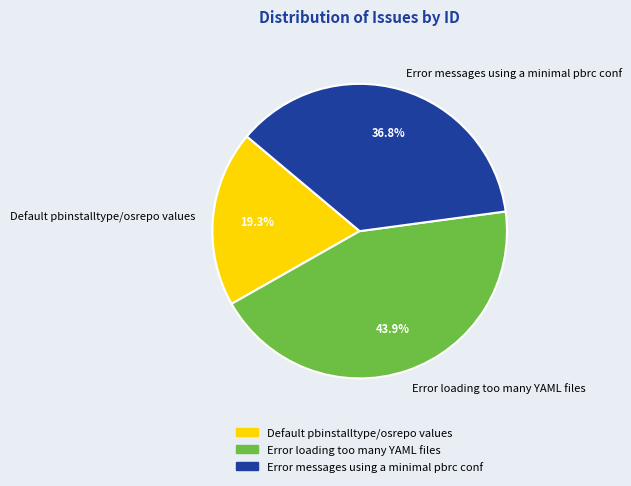

Rank the categories by value from lowest to highest.

Default pbinstalltype/osrepo values, Error messages using a minimal pbrc conf, Error loading too many YAML files